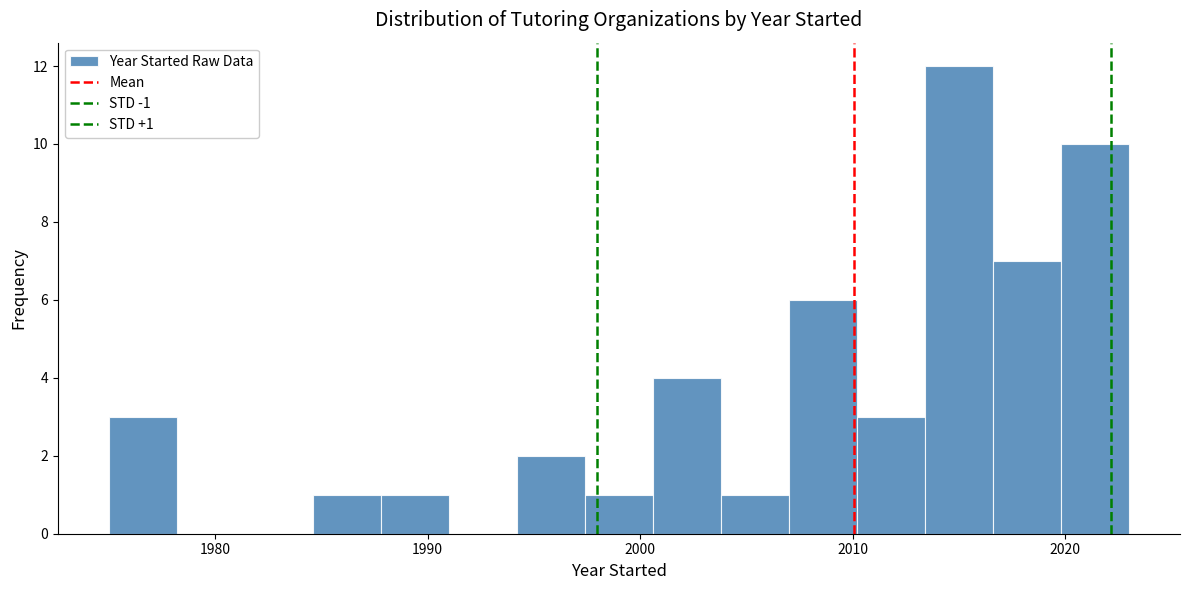

Around what value on the x-axis is the tallest bar? Give the approximate position of its centre, as read against the axis.

2015